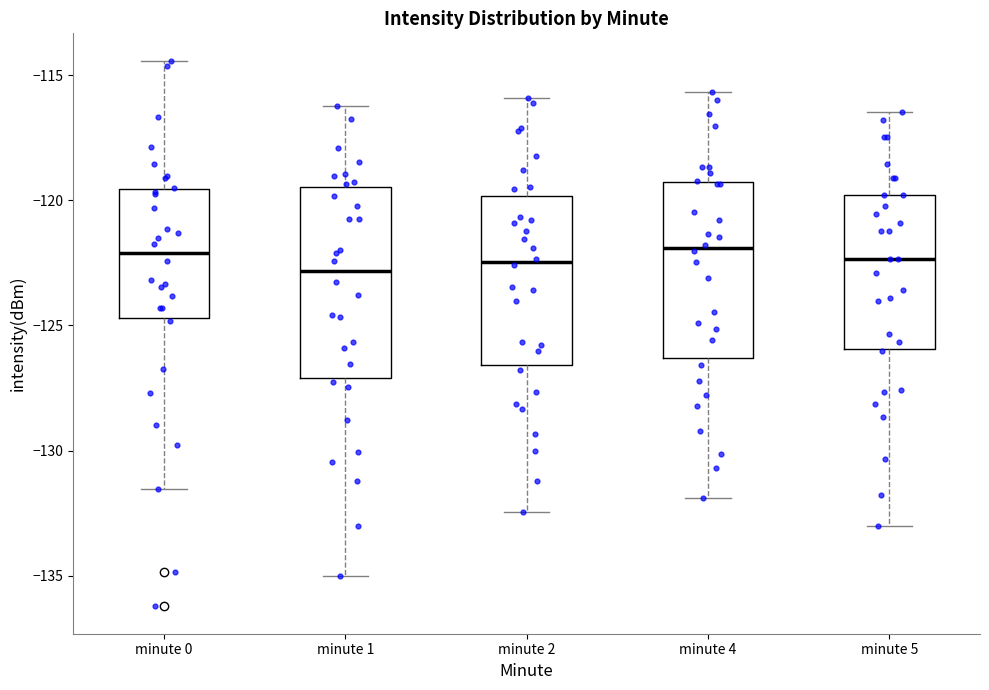

Reading left to right, read every box against the y-axis: the position of its median line, the range the box covers, and the ends of its whiskers. The values are not printed on the chart, so give them approximately, as read against the axis.

minute 0: median -122.0, box -124.5 to -119.5, whiskers -131.5 to -114.5
minute 1: median -123.0, box -127.0 to -119.5, whiskers -135.0 to -116.0
minute 2: median -122.5, box -126.5 to -120.0, whiskers -132.5 to -116.0
minute 4: median -122.0, box -126.5 to -119.5, whiskers -132.0 to -115.5
minute 5: median -122.5, box -126.0 to -120.0, whiskers -133.0 to -116.5